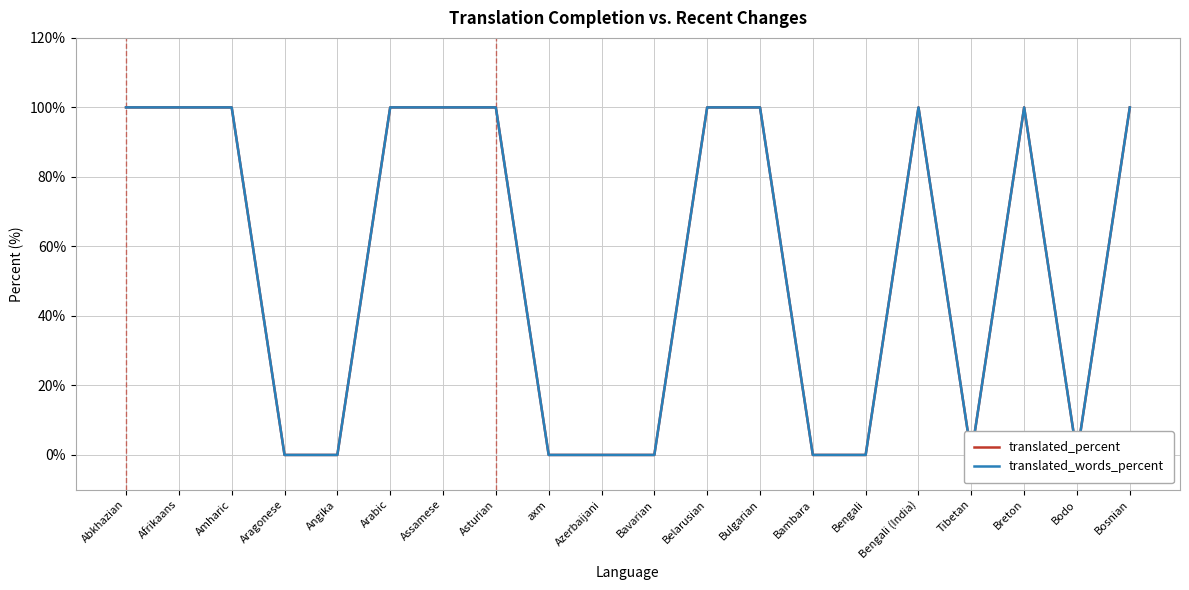

Rank the categories by translated_words_percent value from lowest to highest.

Aragonese, Angika, axm, Azerbaijani, Bavarian, Bambara, Bengali, Tibetan, Bodo, Abkhazian, Afrikaans, Amharic, Arabic, Assamese, Asturian, Belarusian, Bulgarian, Bengali (India), Breton, Bosnian